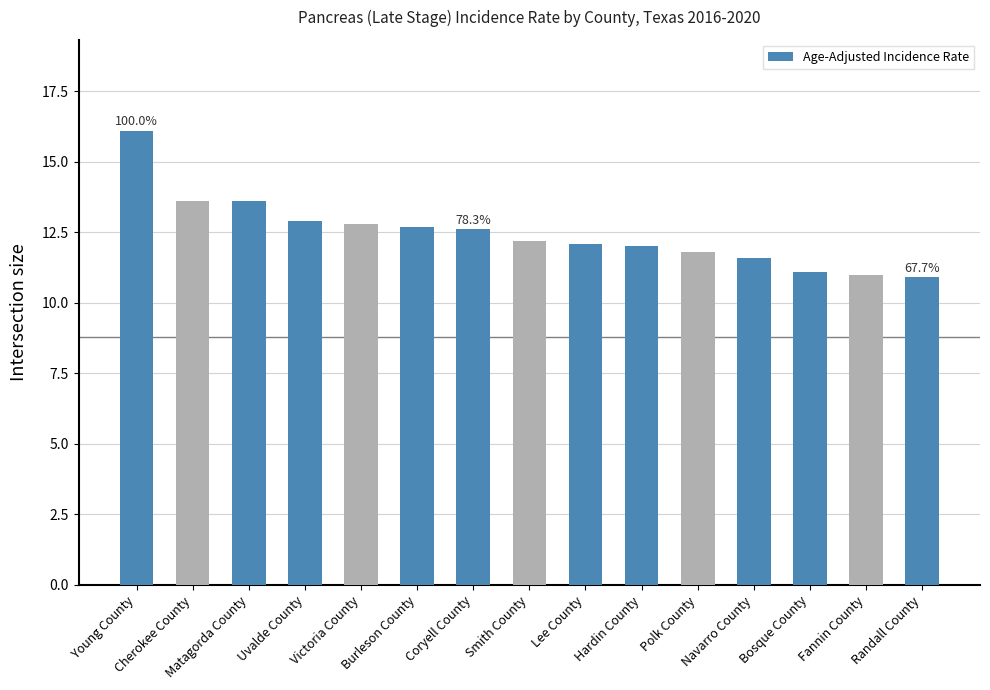

Are the bars grouped side by side (vs. stacked)?

No